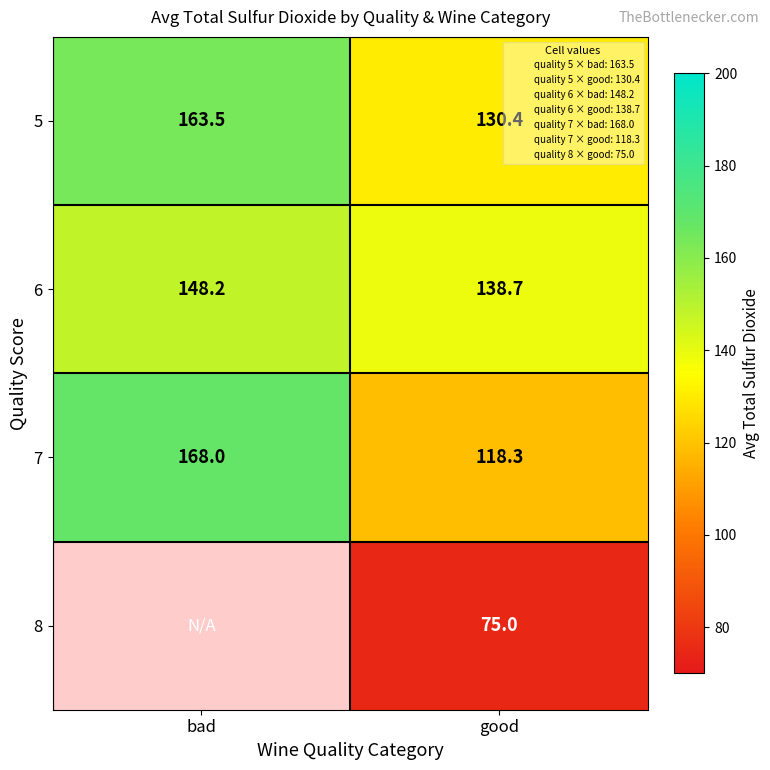

What is the difference between the highest and lowest values at good?

63.7